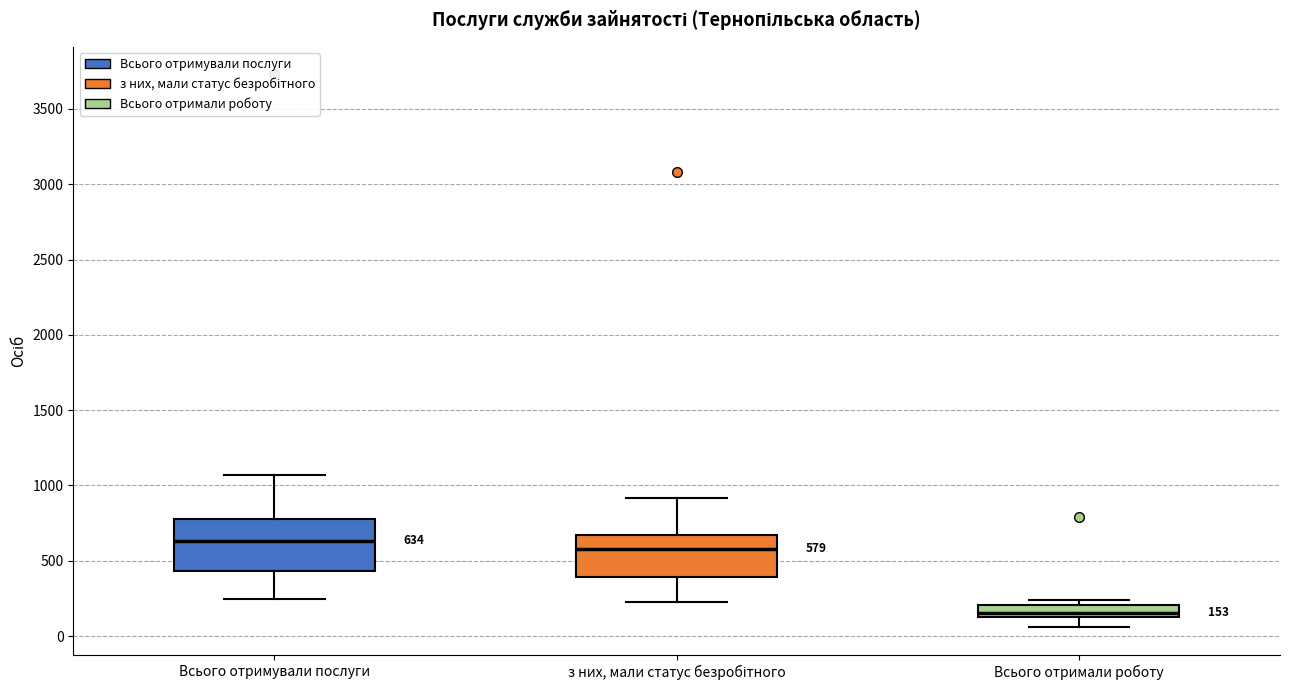

Which box is the tallest, from its lower edge to its upper edge?

Всього отримували послуги